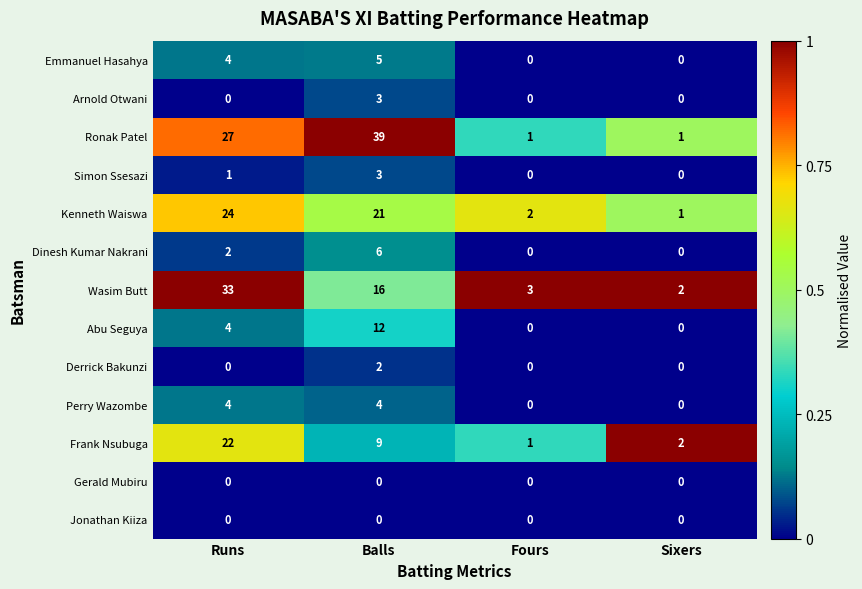

Which series has the widest spread of values?

Ronak Patel